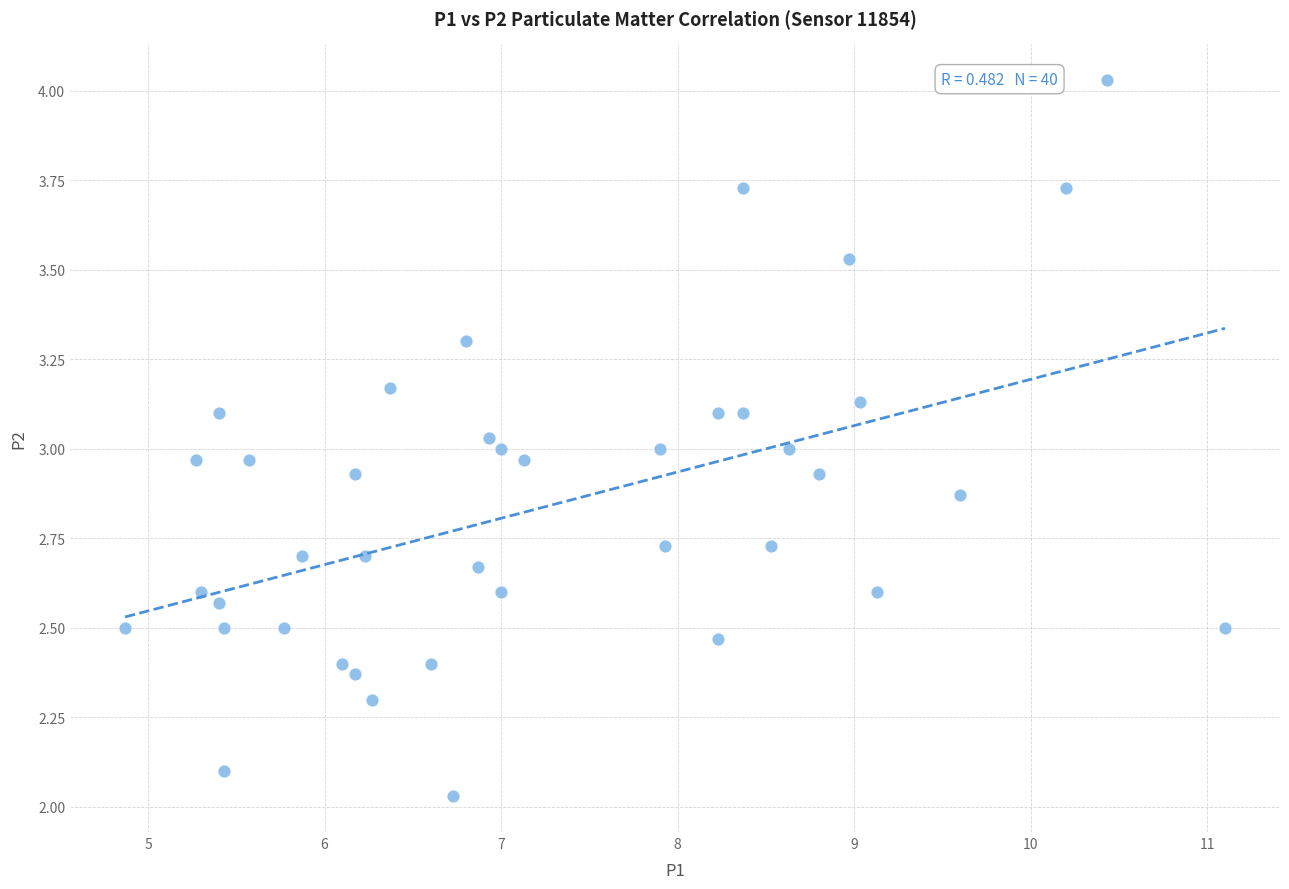

What is the range of X values (max minus min)?

6.2